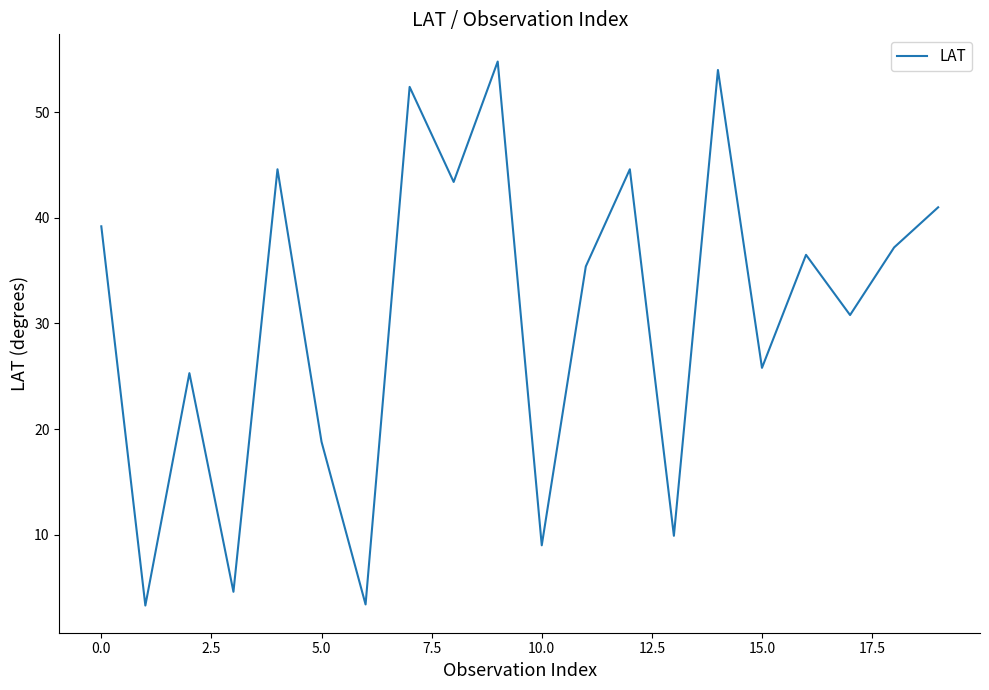

What is the greatest value displayed?

54.8